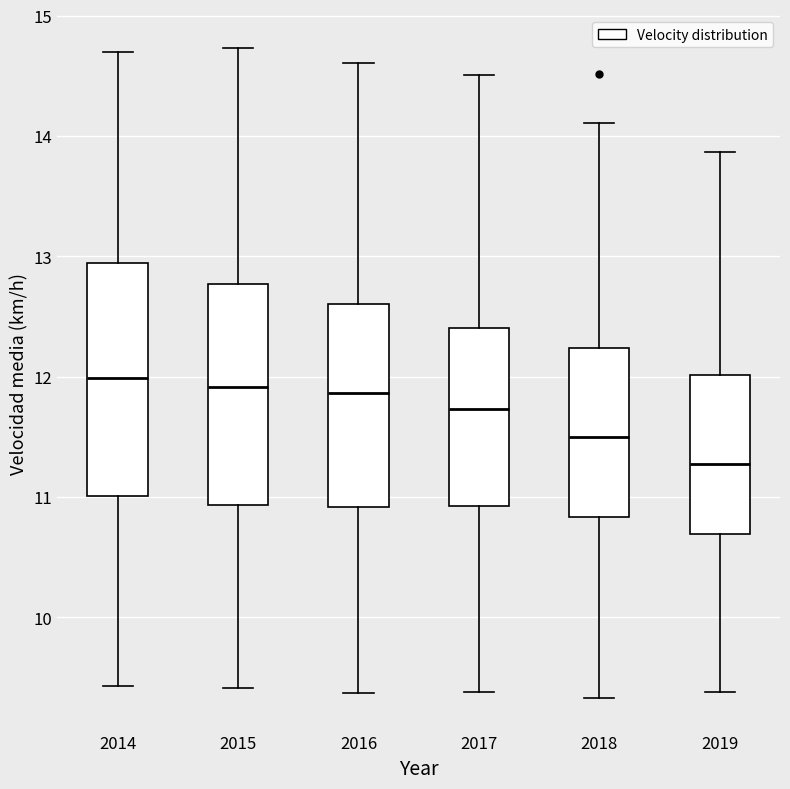

Where is the lower edge of the box at x = 2019 on the y-axis? The values are not printed on the chart, so give them approximately, as read against the axis.

10.7